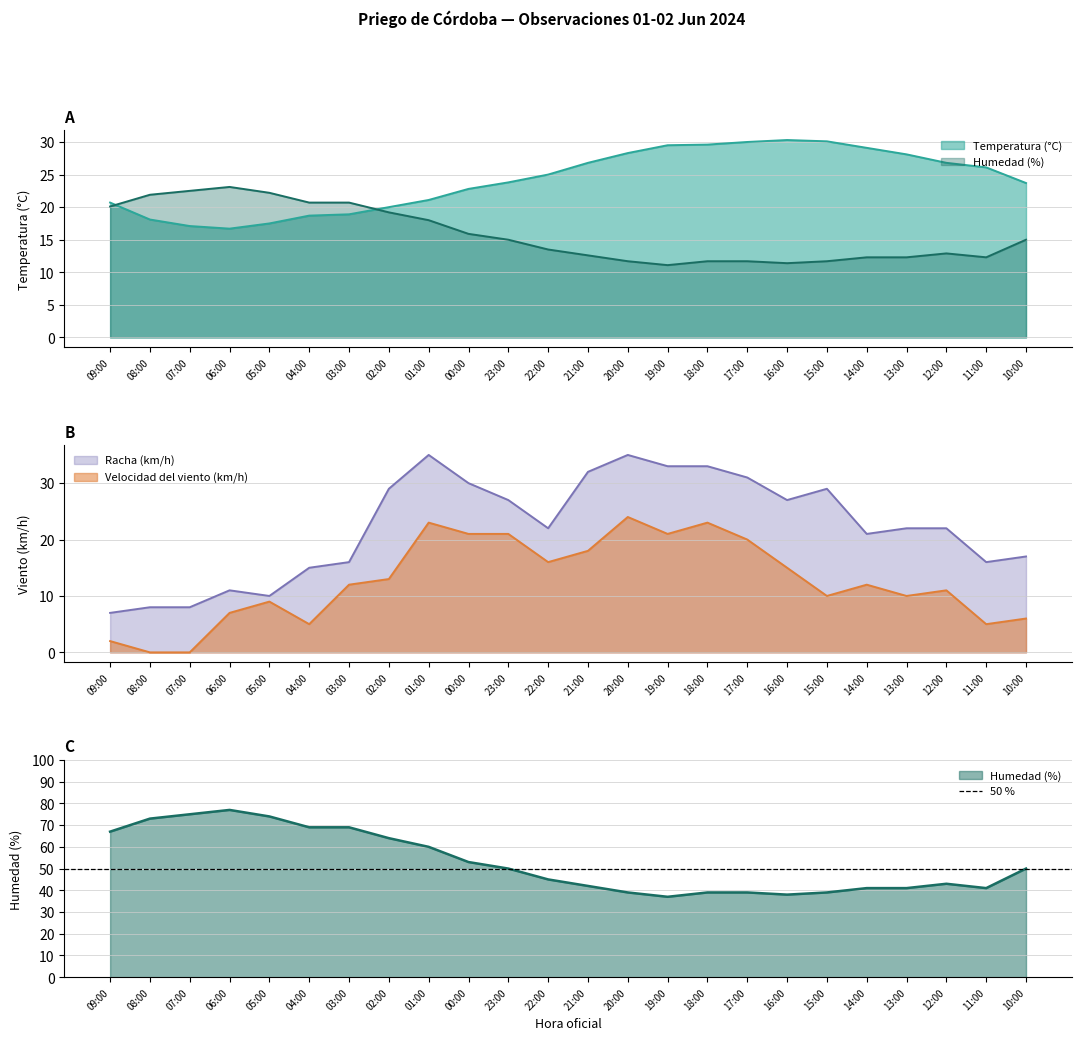

Where does the Temperatura (°C) series first go above 25?

21:00